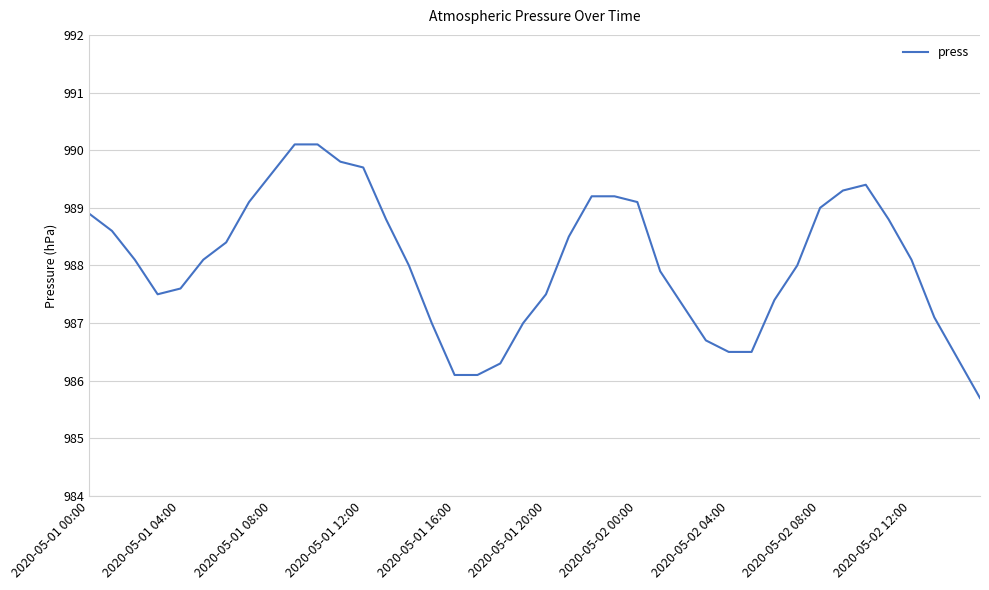

What is the minimum value shown in the chart?

985.7